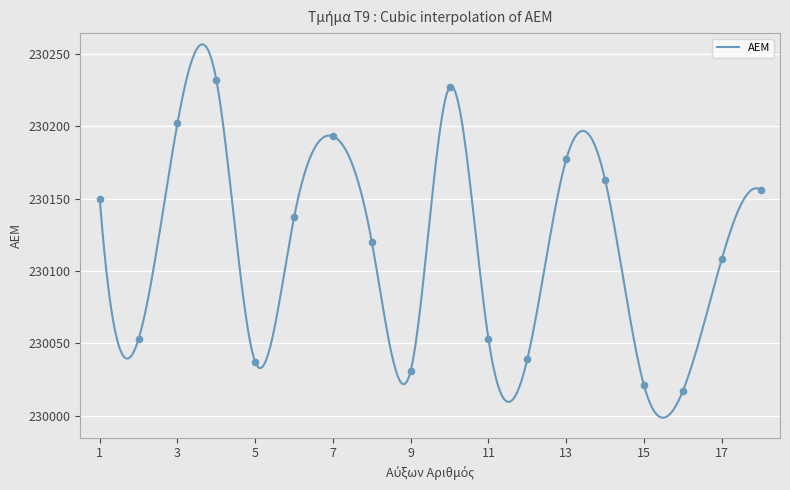

What is the ratio of the value at 9 to the value at 2?

1.0